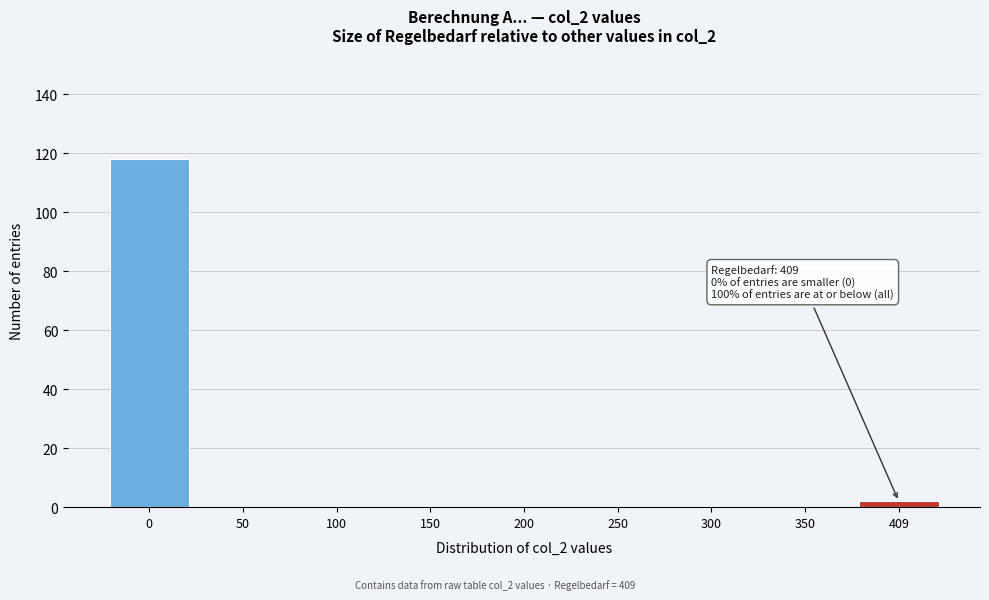

Reading left to right, what are all the values shown in this chart?

0=118	50=0	100=0	150=0	200=0	250=0	300=0	350=0	409=2